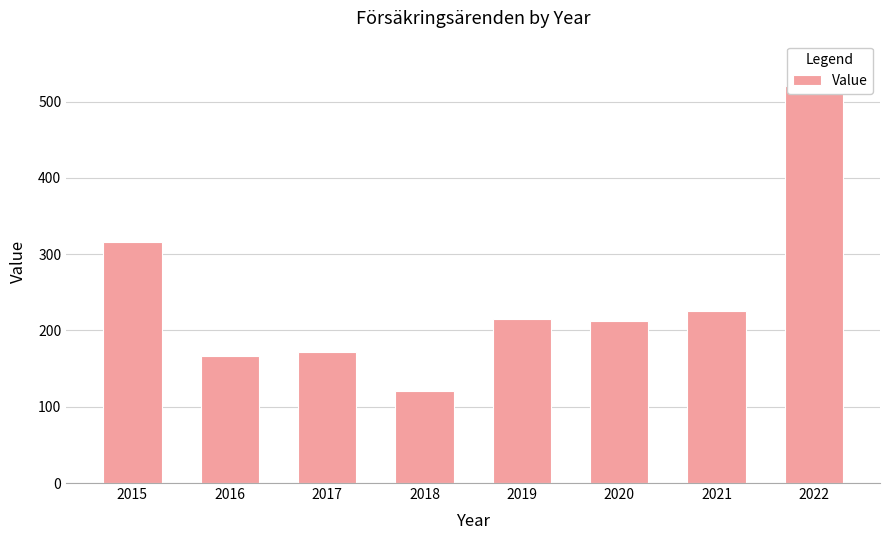

Is it true that the value at 2022 is 520?

True